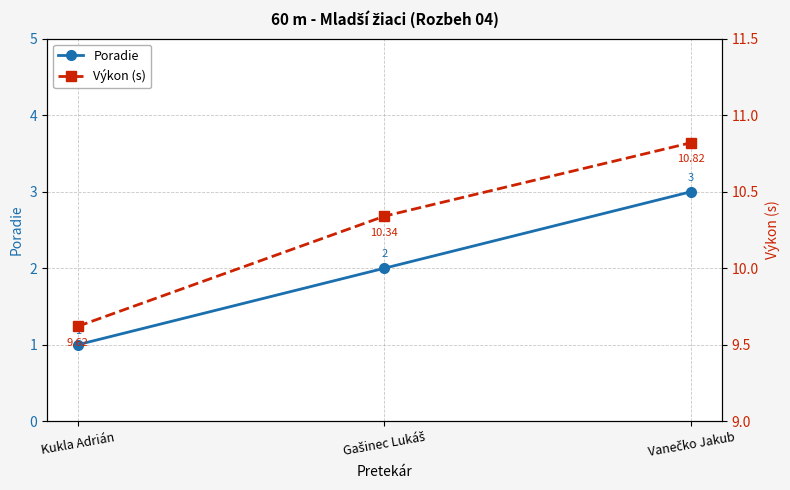

What is the average value of the Výkon (s) series?

10.3